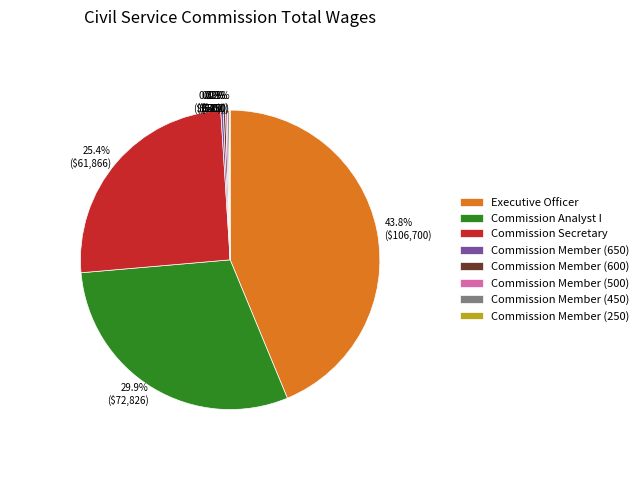

What is the largest slice in the pie chart?

Executive Officer